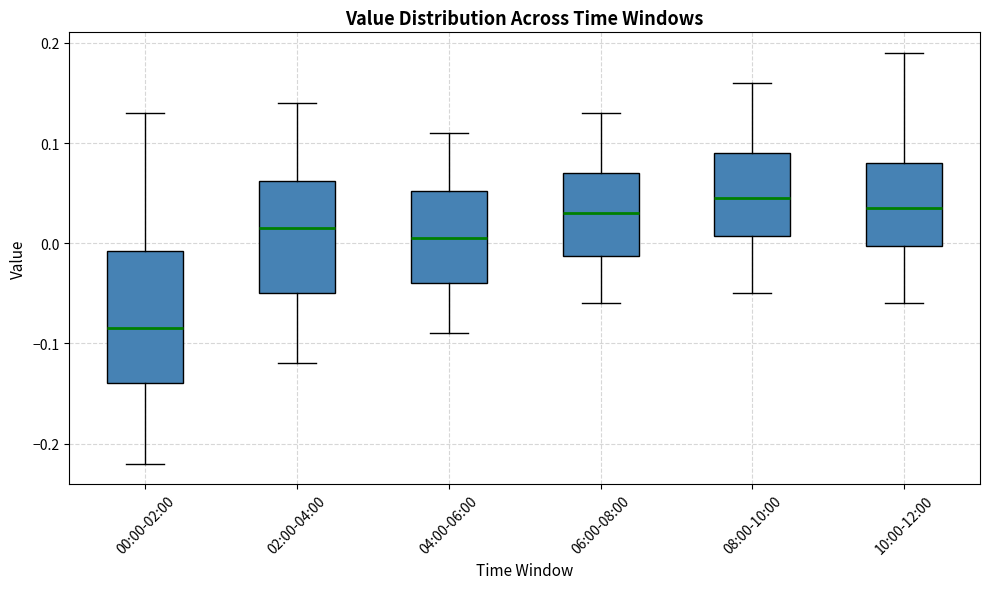

Reading left to right, transcribe this box plot: for each box, give where its median line is, the range the box spans, and where its two whiskers end, as read against the y-axis. The values are not printed on the chart, so give them approximately, as read against the axis.

00:00-02:00: median -0.08, box -0.14 to -0.01, whiskers -0.22 to 0.13
02:00-04:00: median 0.02, box -0.05 to 0.06, whiskers -0.12 to 0.14
04:00-06:00: median 0.01, box -0.04 to 0.05, whiskers -0.09 to 0.11
06:00-08:00: median 0.03, box -0.01 to 0.07, whiskers -0.06 to 0.13
08:00-10:00: median 0.05, box 0.01 to 0.09, whiskers -0.05 to 0.16
10:00-12:00: median 0.04, box 0.00 to 0.08, whiskers -0.06 to 0.19